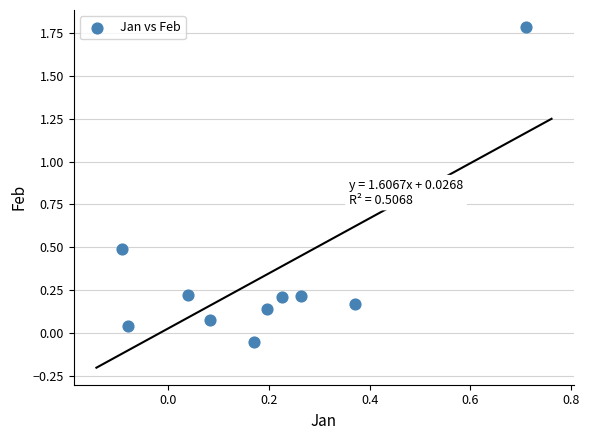

What is the range of Y values (max minus min)?

1.8